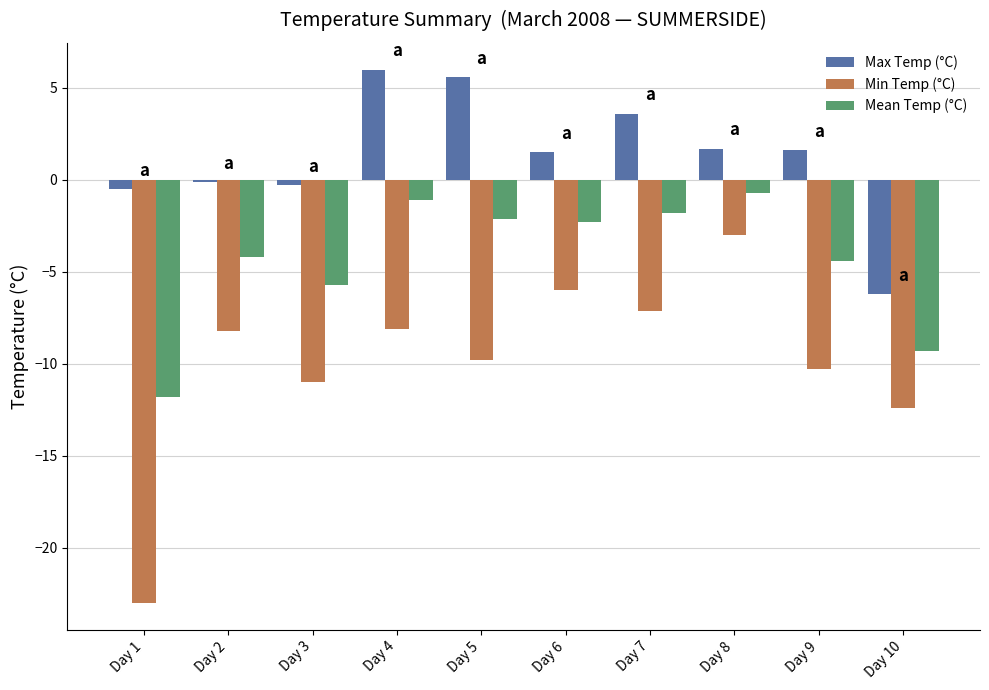

What is the average value of the Mean Temp (°C) series?

-4.3